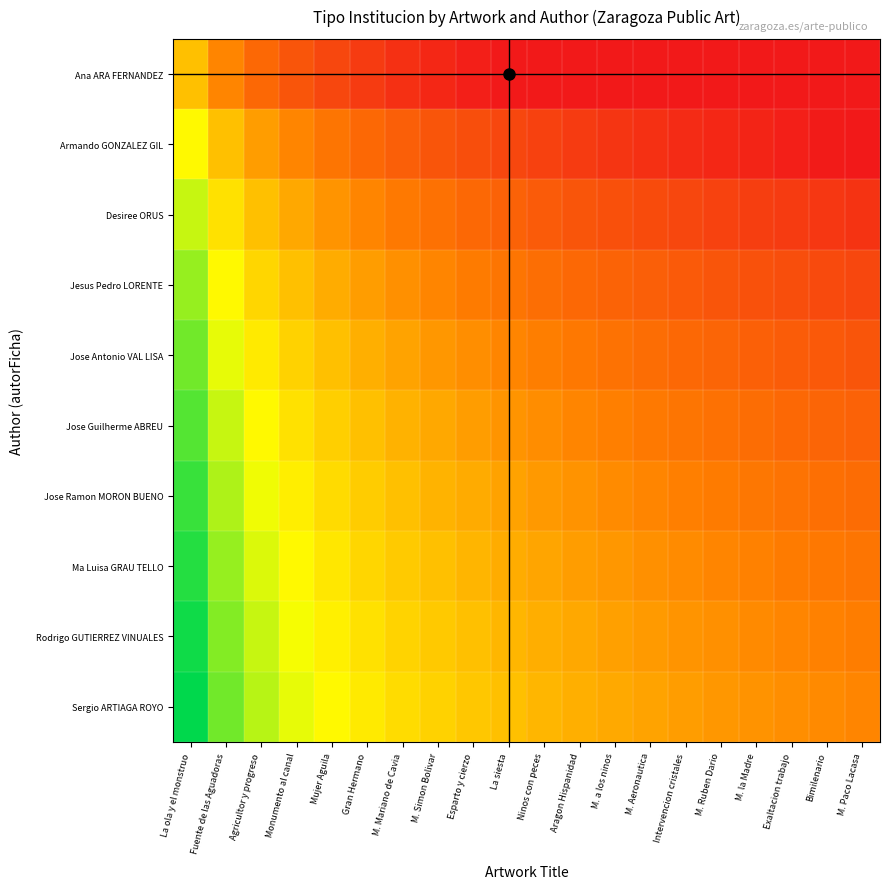

At which category is the sum across all series the highest?

La ola y el monstruo